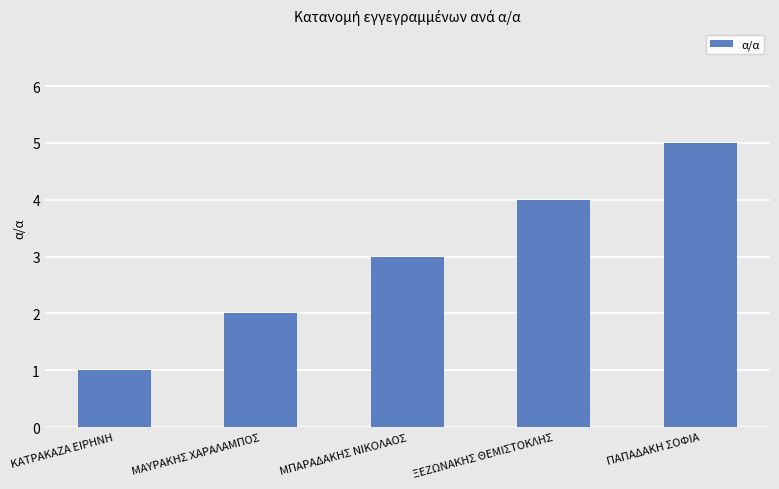

The value at ΚΑΤΡΑΚΑΖΑ ΕΙΡΗΝΗ is 1. True or false?

True